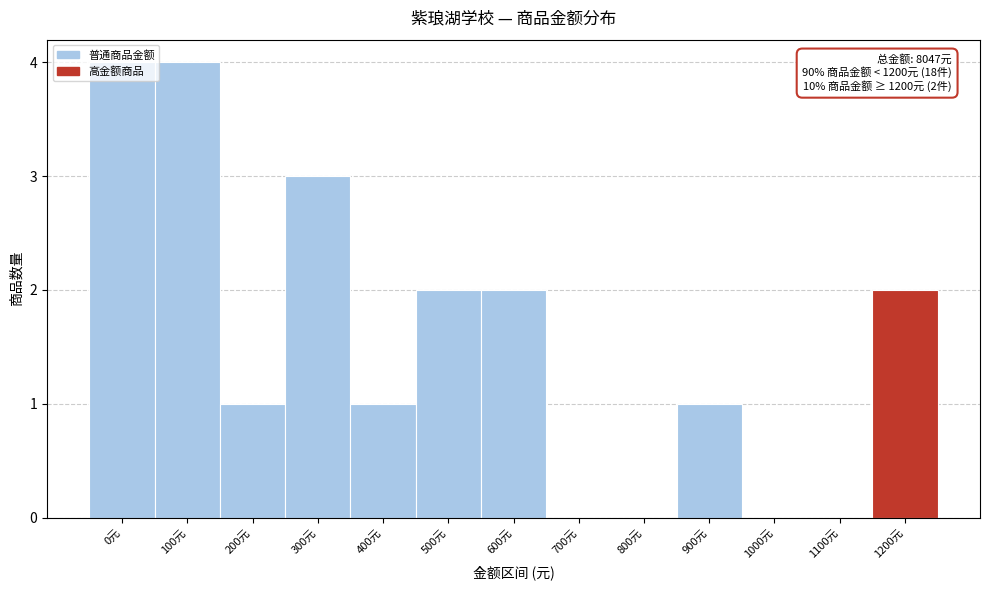

True or false: the data shows 2 at 800元.

False